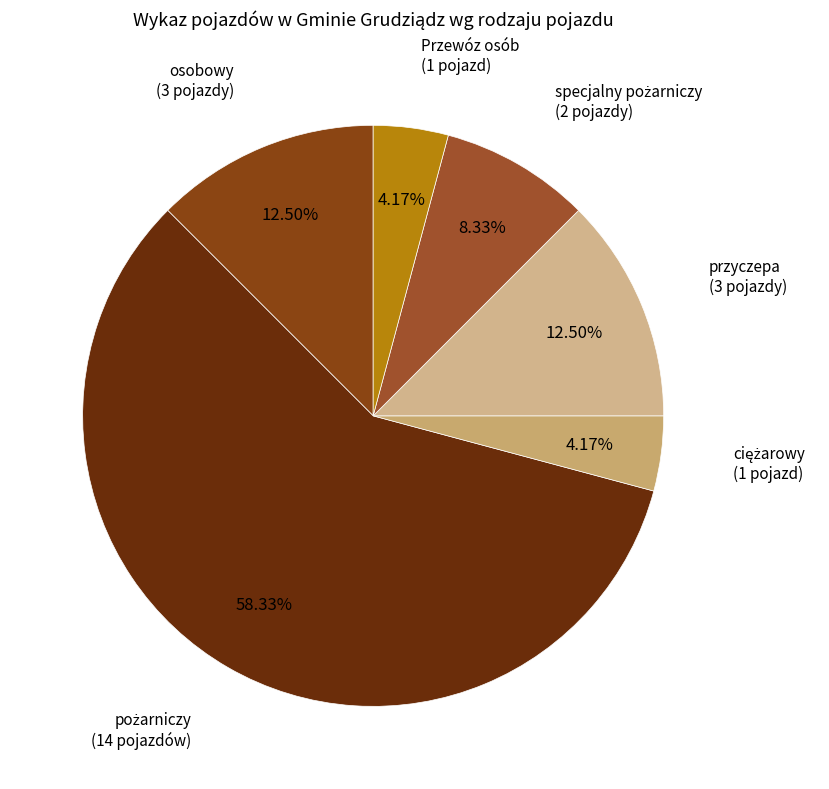

Count the number of slices in the pie.

6